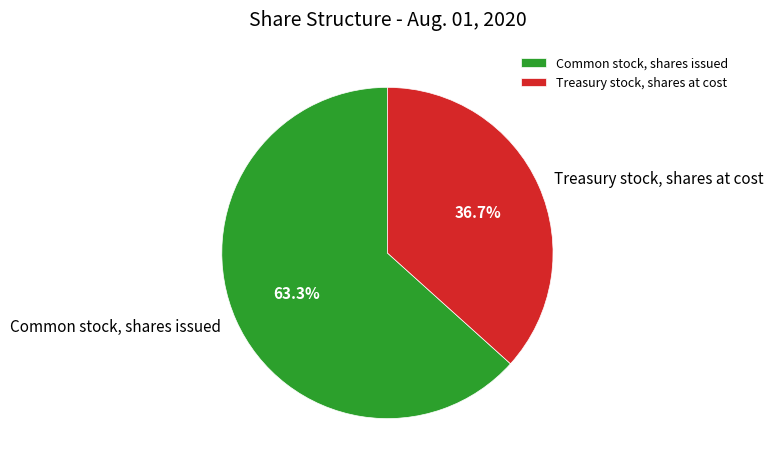

To the nearest percent, what is the difference between the largest and smallest slice percentages?

27%